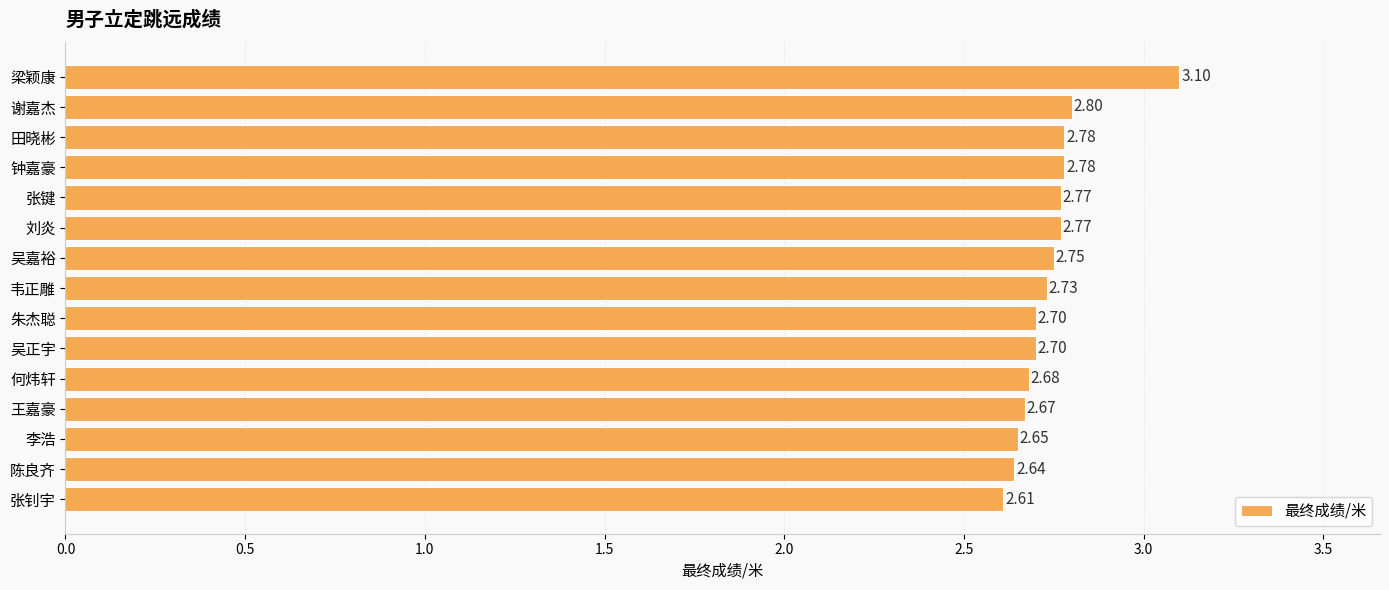

Does the chart contain any negative values?

No